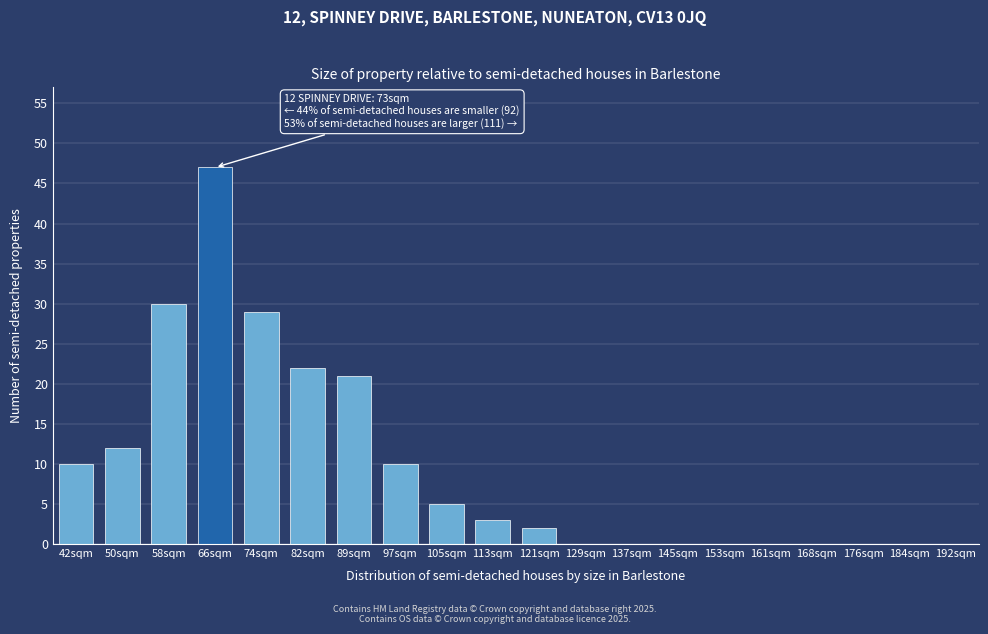

Reading right to left, extract all data points from this chart.

192sqm=0	184sqm=0	176sqm=0	168sqm=0	161sqm=0	153sqm=0	145sqm=0	137sqm=0	129sqm=0	121sqm=2	113sqm=3	105sqm=5	97sqm=10	89sqm=21	82sqm=22	74sqm=29	66sqm=47	58sqm=30	50sqm=12	42sqm=10